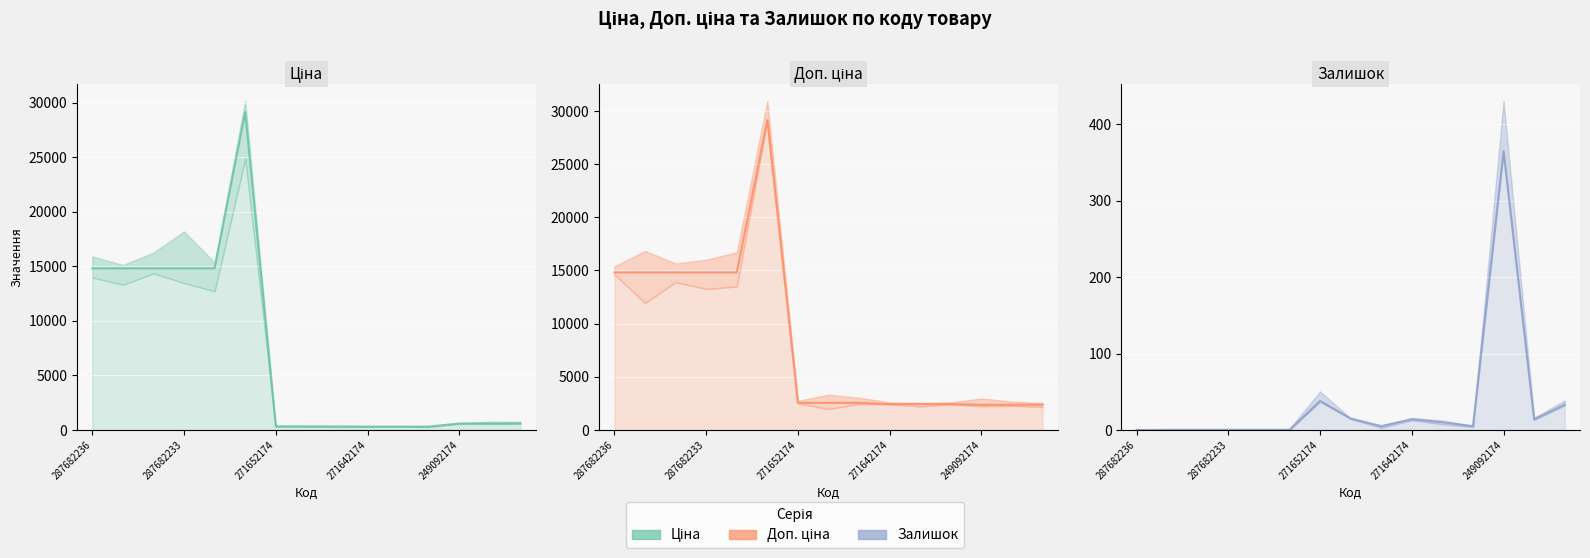

What is the maximum value for Доп. ціна?

29152.3